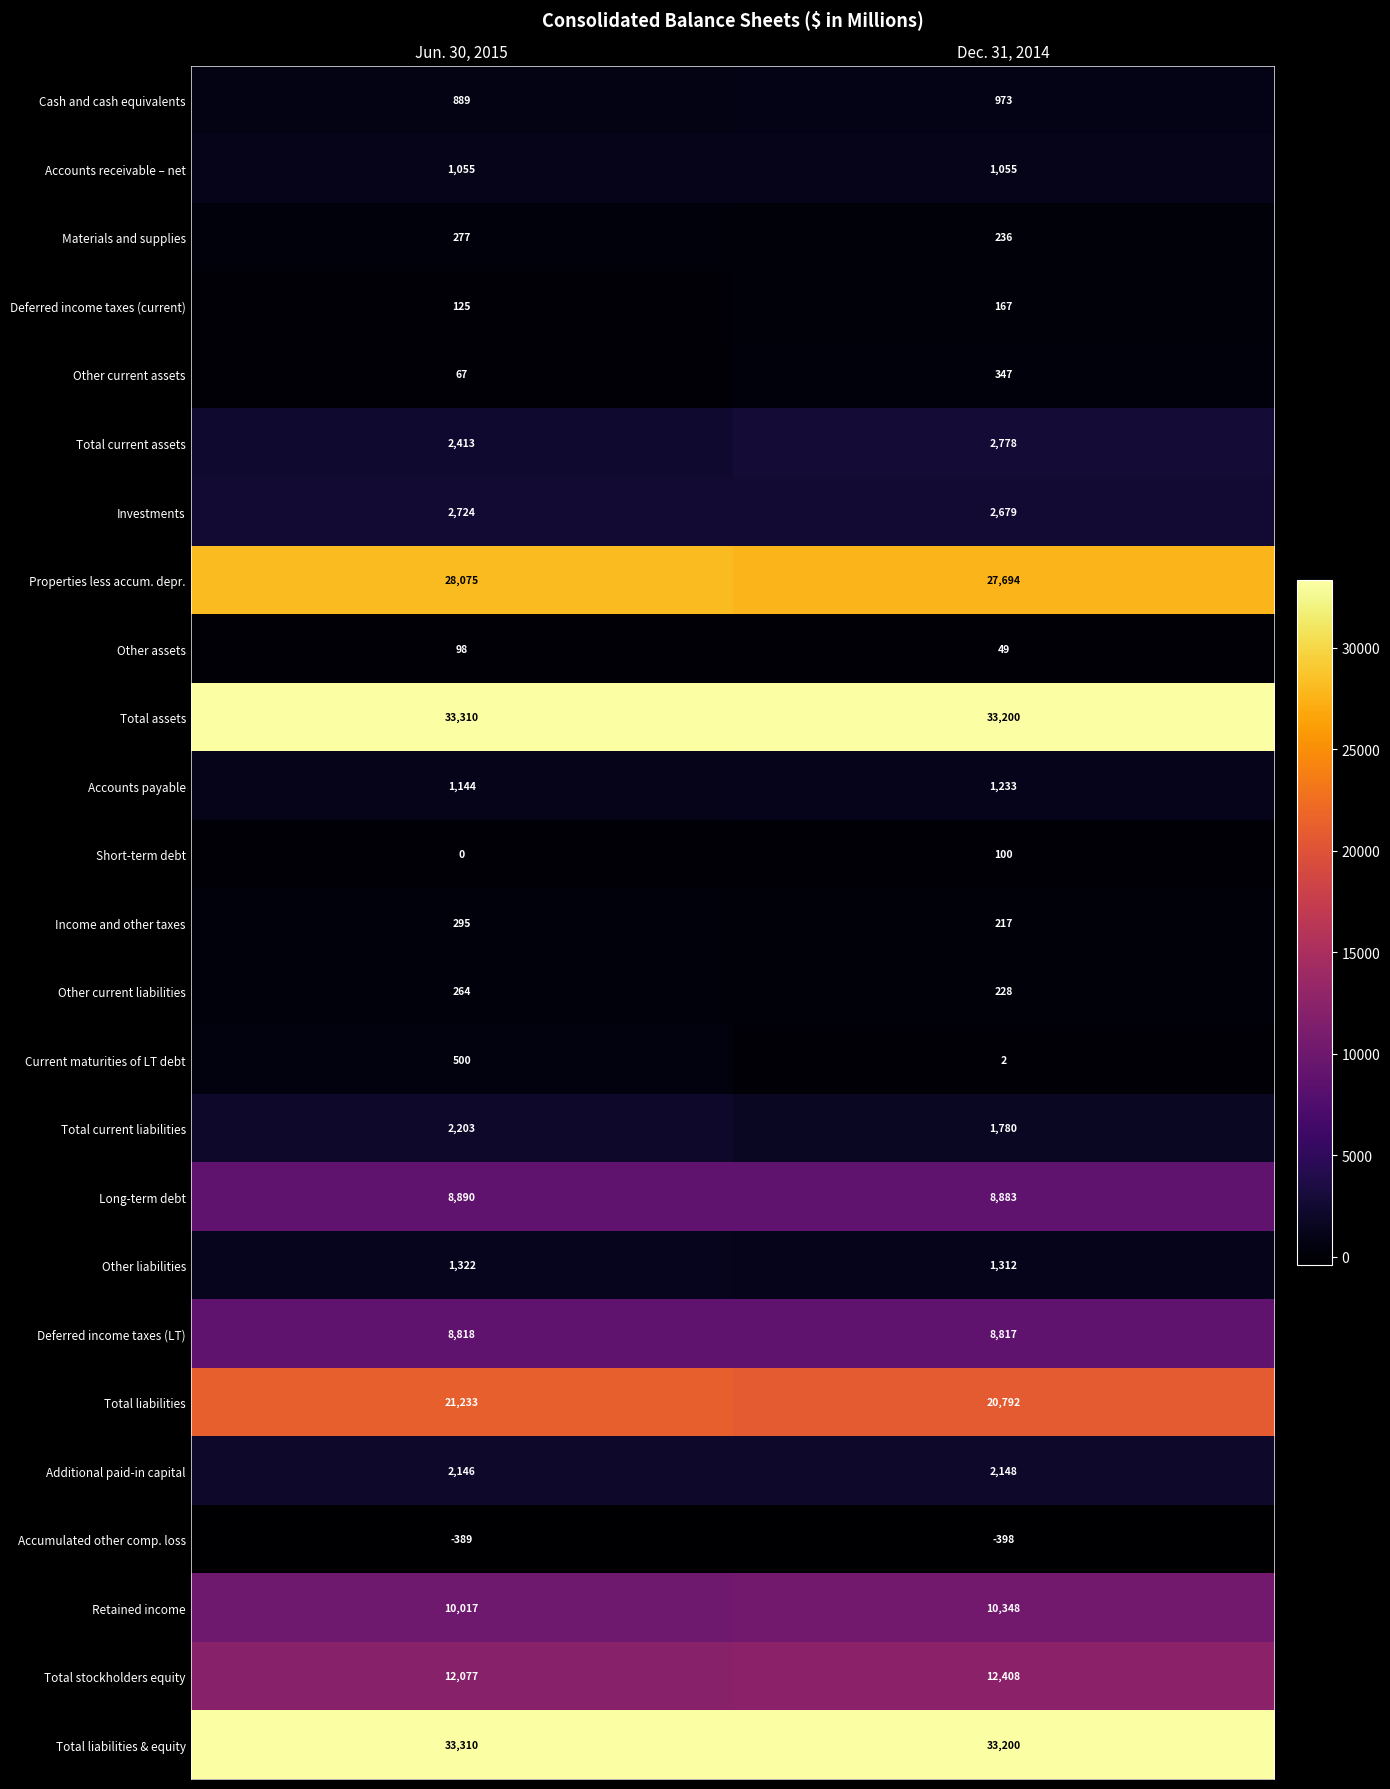

The value of Total assets at Jun. 30, 2015 is 33310. True or false?

True